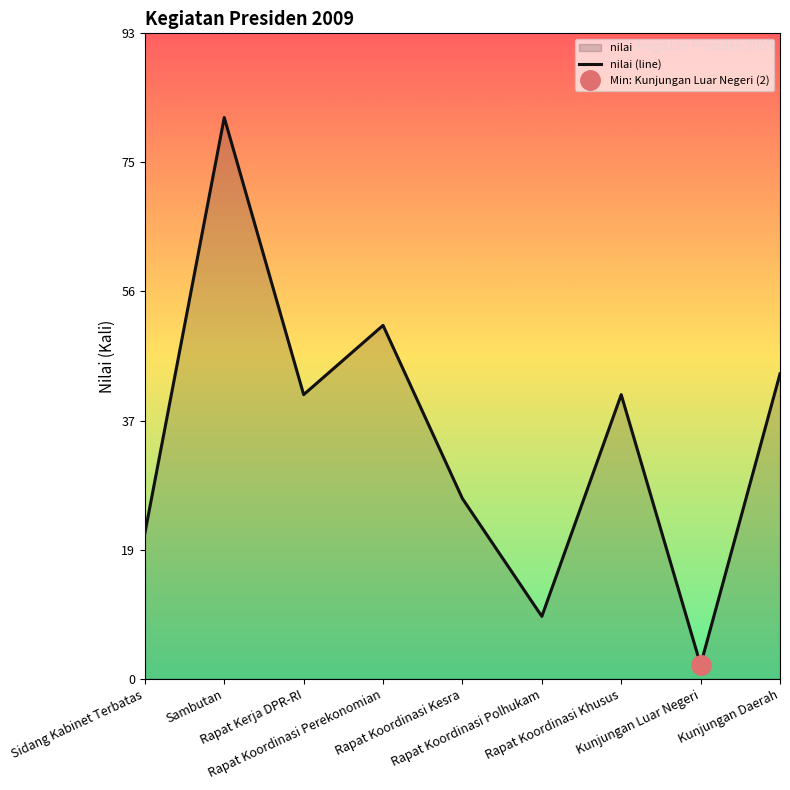

What is the value of the 8th point from the left?

2